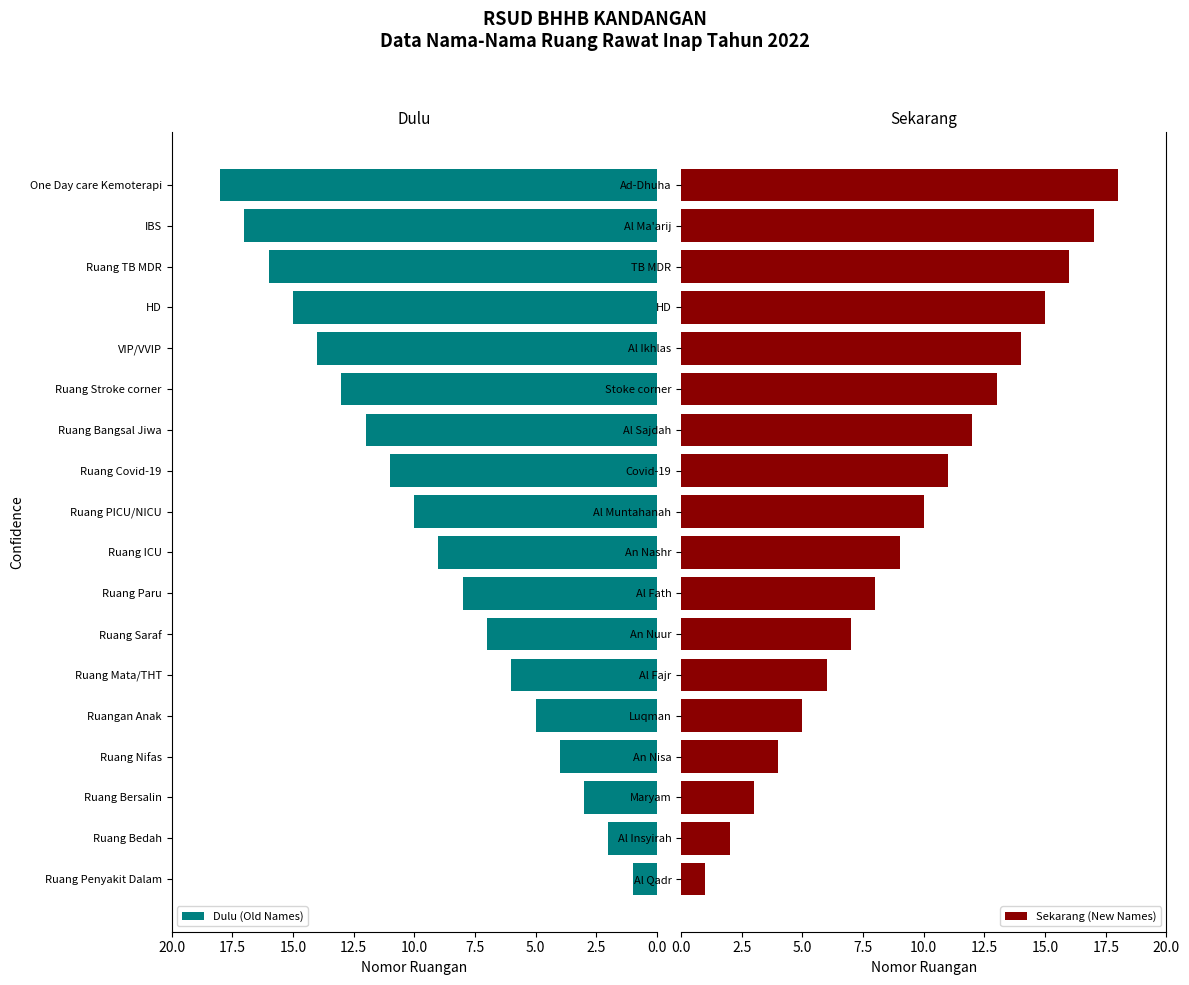

The value of Dulu (Old Names) at VIP/VVIP is 22. True or false?

False